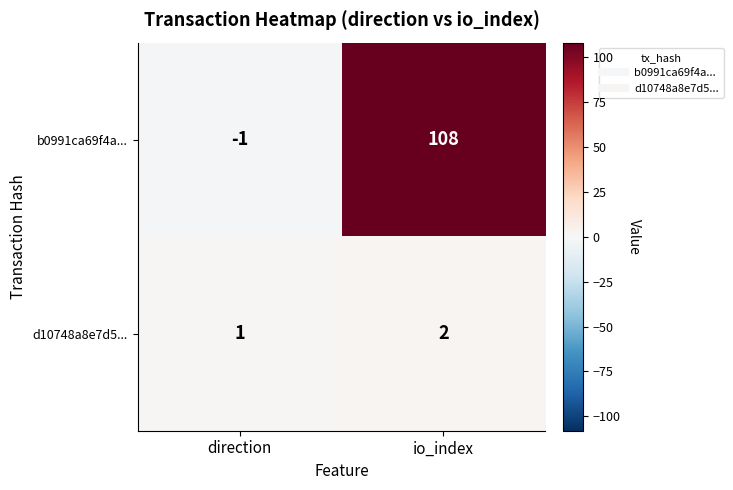

Reading right to left, transcribe all the data shown in this chart.

b0991ca69f4a...: io_index=108	direction=-1
d10748a8e7d5...: io_index=2	direction=1